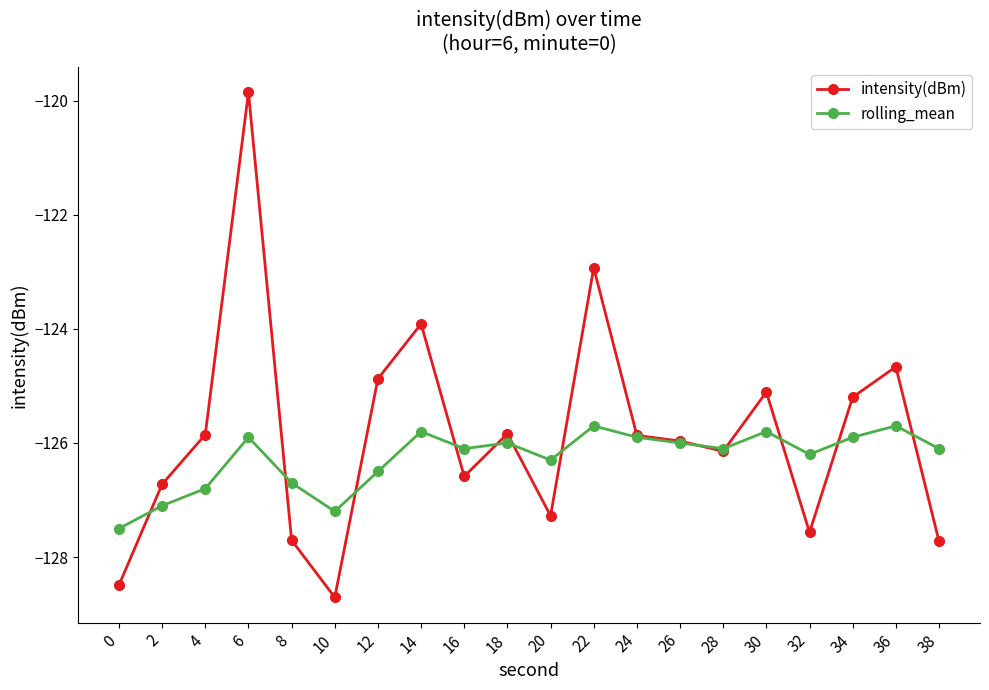

Which series has the largest total across all categories?

intensity(dBm)